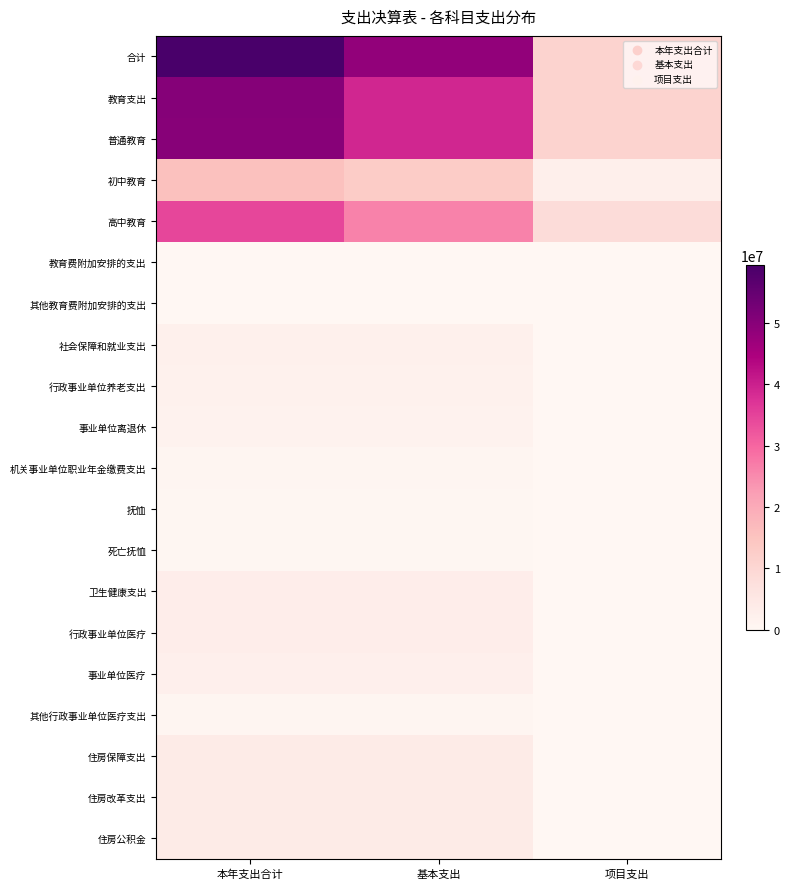

Rank the series by their maximum value, from highest to lowest.

合计, 教育支出, 普通教育, 高中教育, 初中教育, 住房保障支出, 住房改革支出, 住房公积金, 卫生健康支出, 行政事业单位医疗, 事业单位医疗, 社会保障和就业支出, 行政事业单位养老支出, 事业单位离退休, 机关事业单位职业年金缴费支出, 其他行政事业单位医疗支出, 抚恤, 死亡抚恤, 教育费附加安排的支出, 其他教育费附加安排的支出